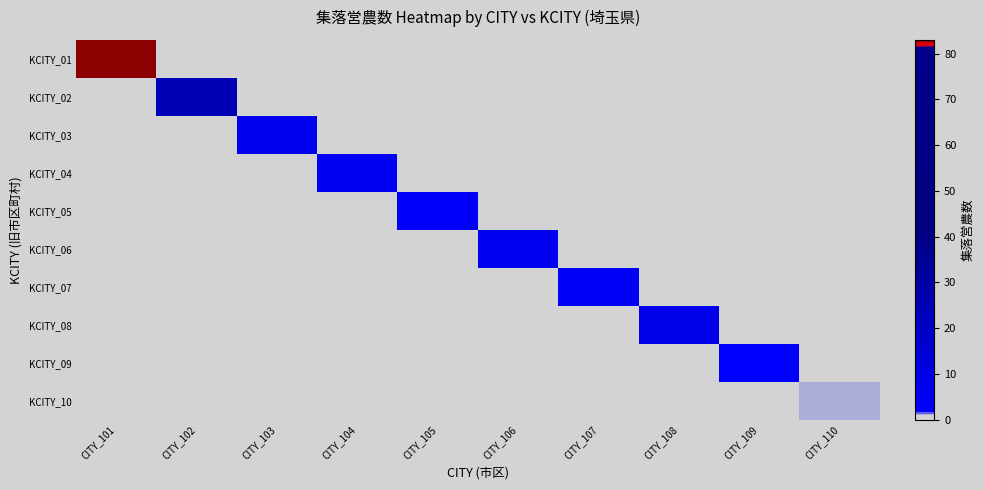

What is the total value across all series at CITY_103?

7